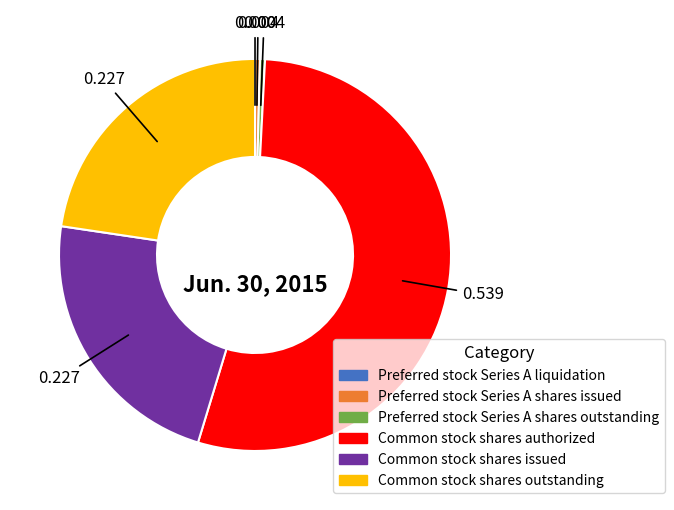

Do Common stock shares issued and Common stock shares authorized together represent more than half of the pie?

Yes